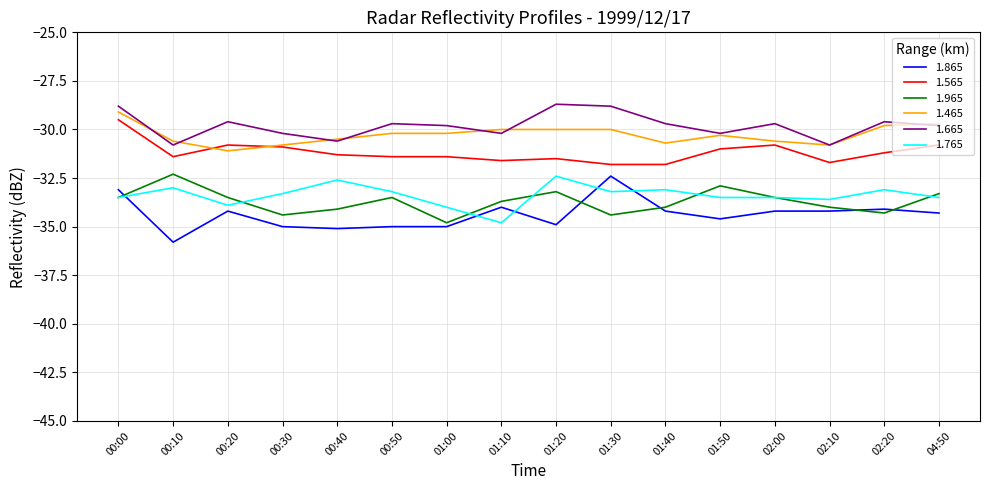

At how many categories does at least one series exceed -29?

3